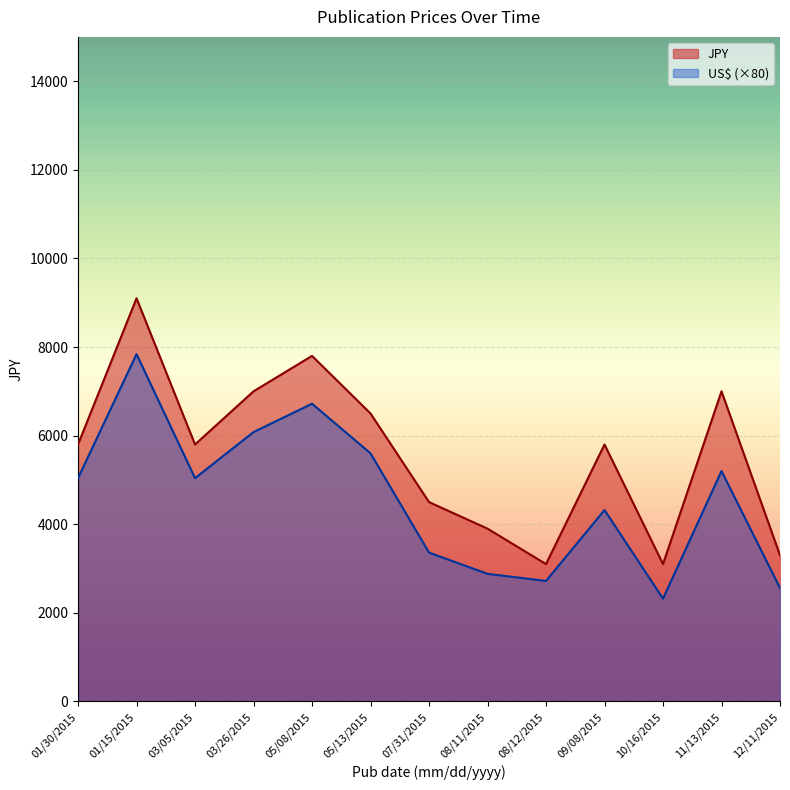

At which category does the chart reach its peak across all series?

01/15/2015